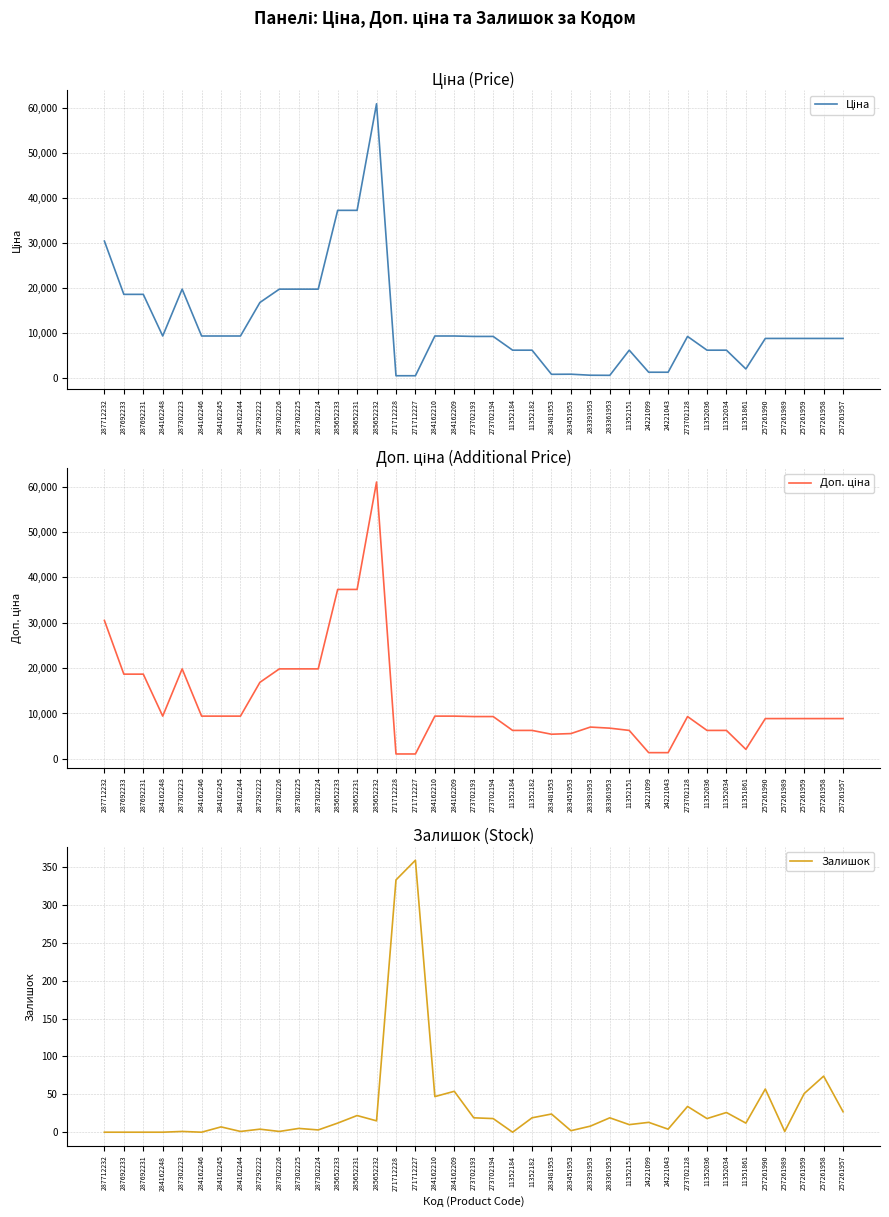

What is the difference between the maximum and second lowest values in the Ціна series?

60438.7